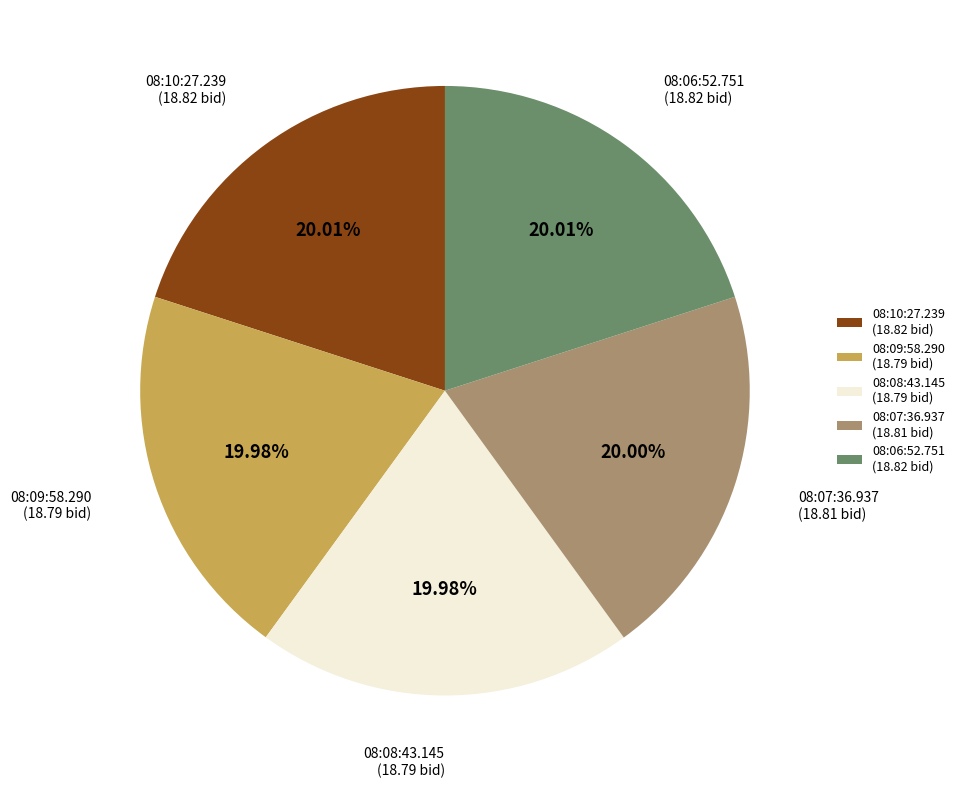

Count the number of slices in the pie.

5